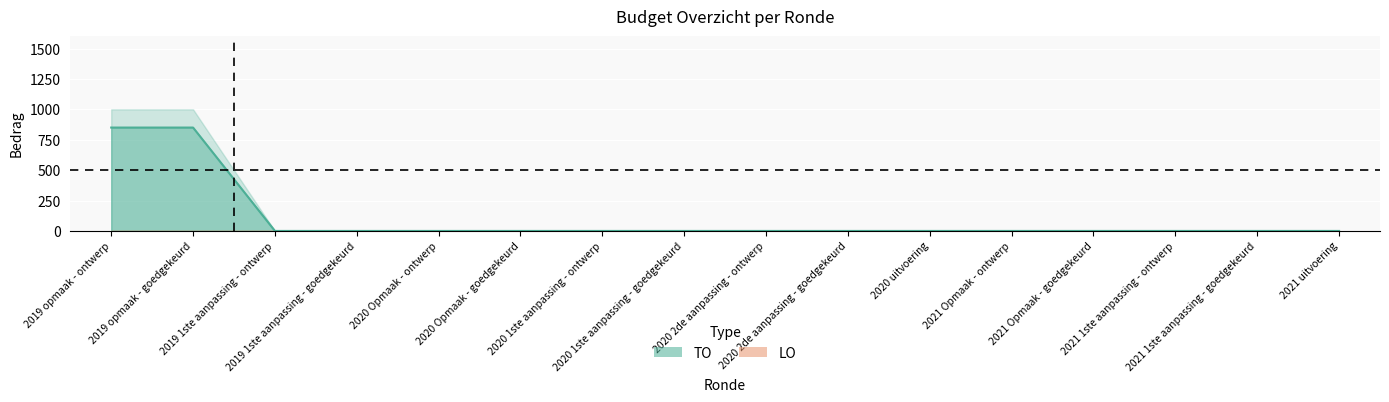

What is the sum of all values?

1700